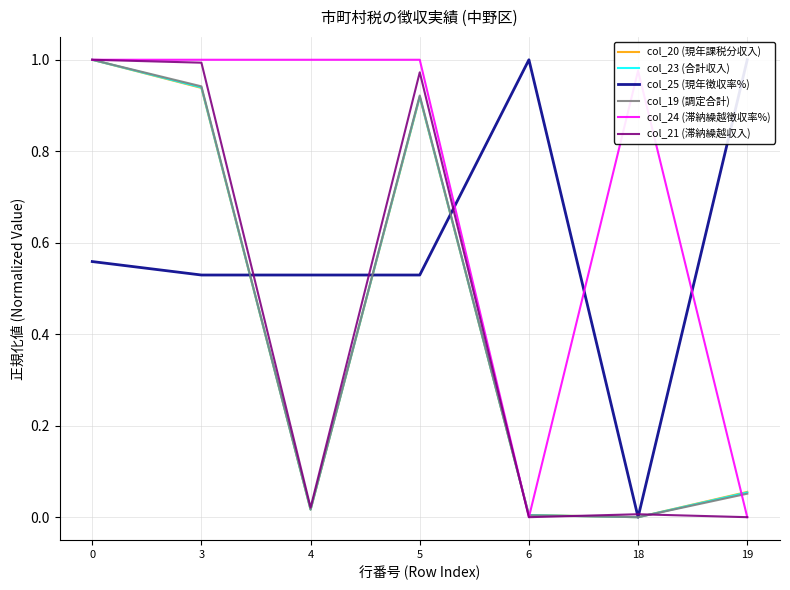

What is the average value of the col_24 (滞納繰越徴収率%) series?

0.7